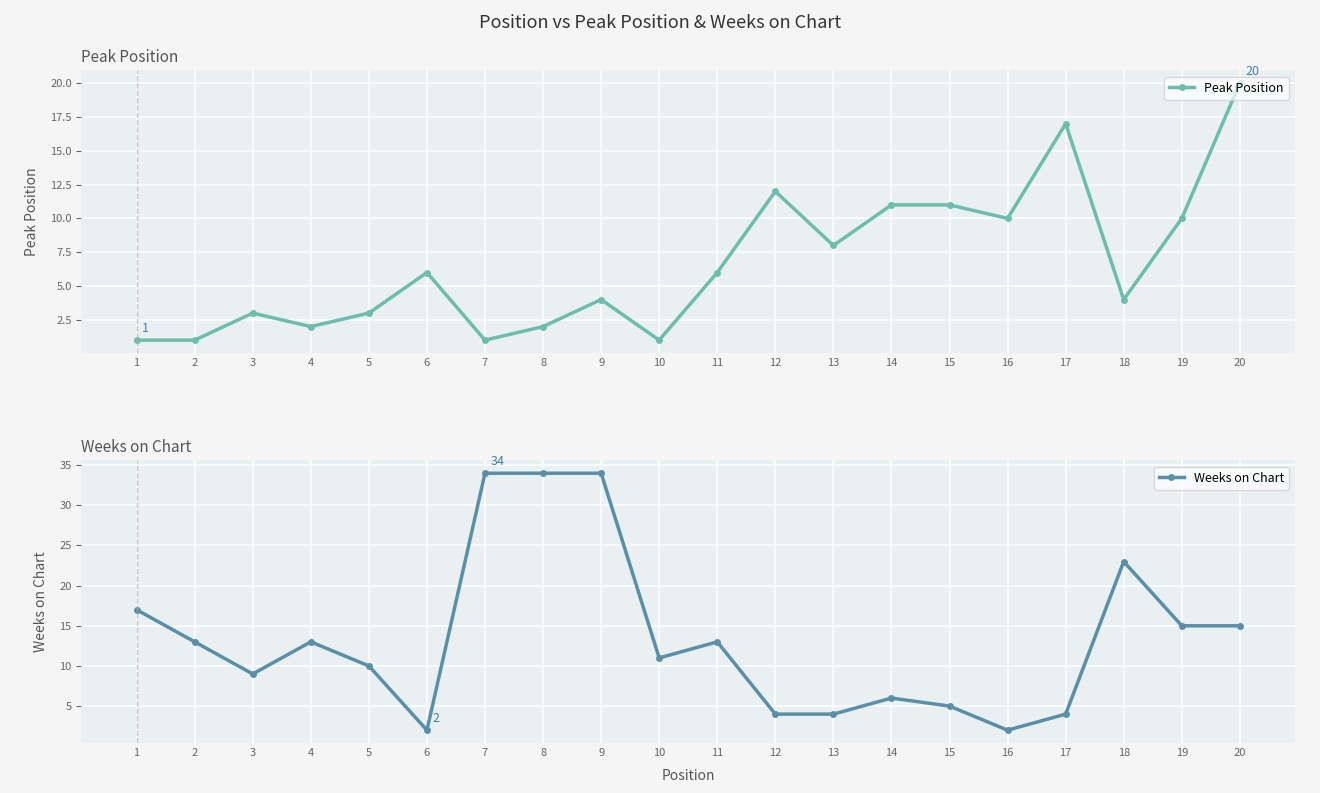

Does the chart display data point markers on the line(s)?

Yes